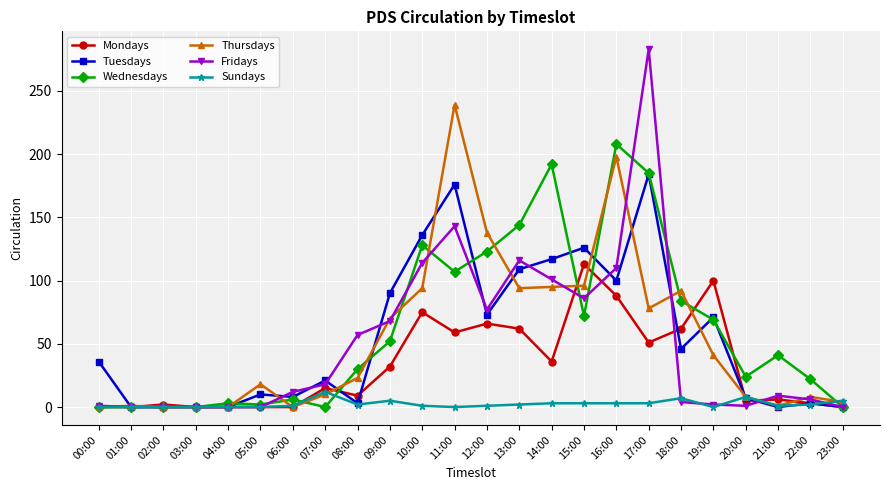

At which category is the sum across all series the highest?

17:00